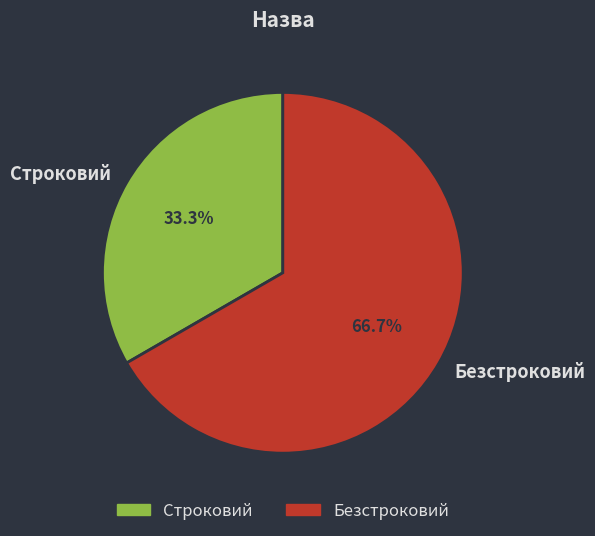

What percentage do Безстроковий and Строковий together represent?

100.0%